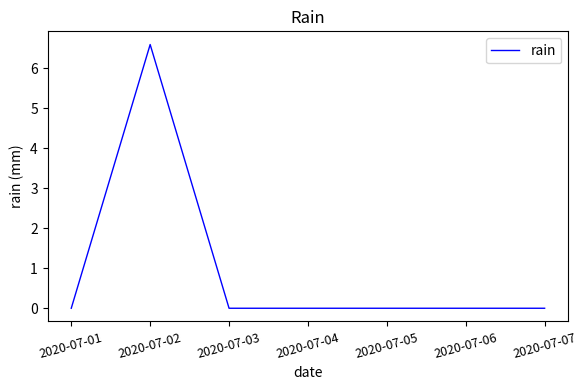

What is the average value?

0.9